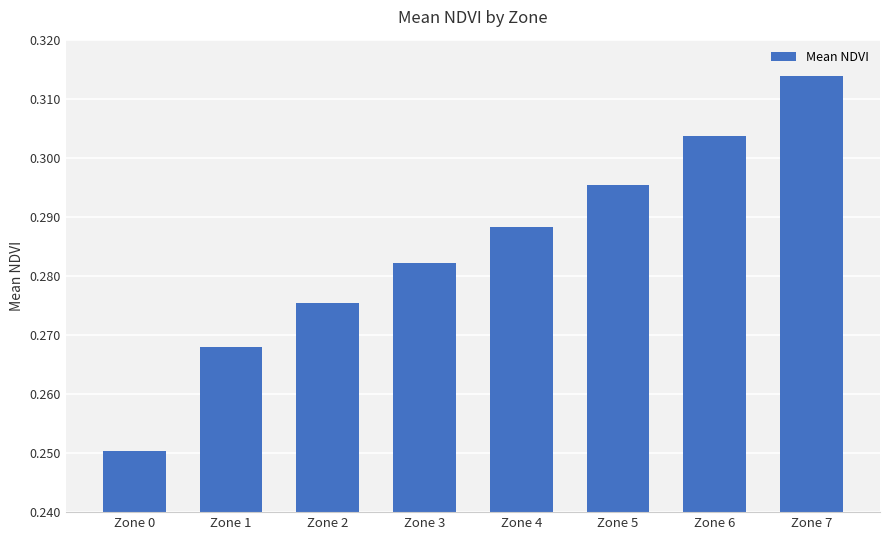

Does the chart contain any negative values?

No